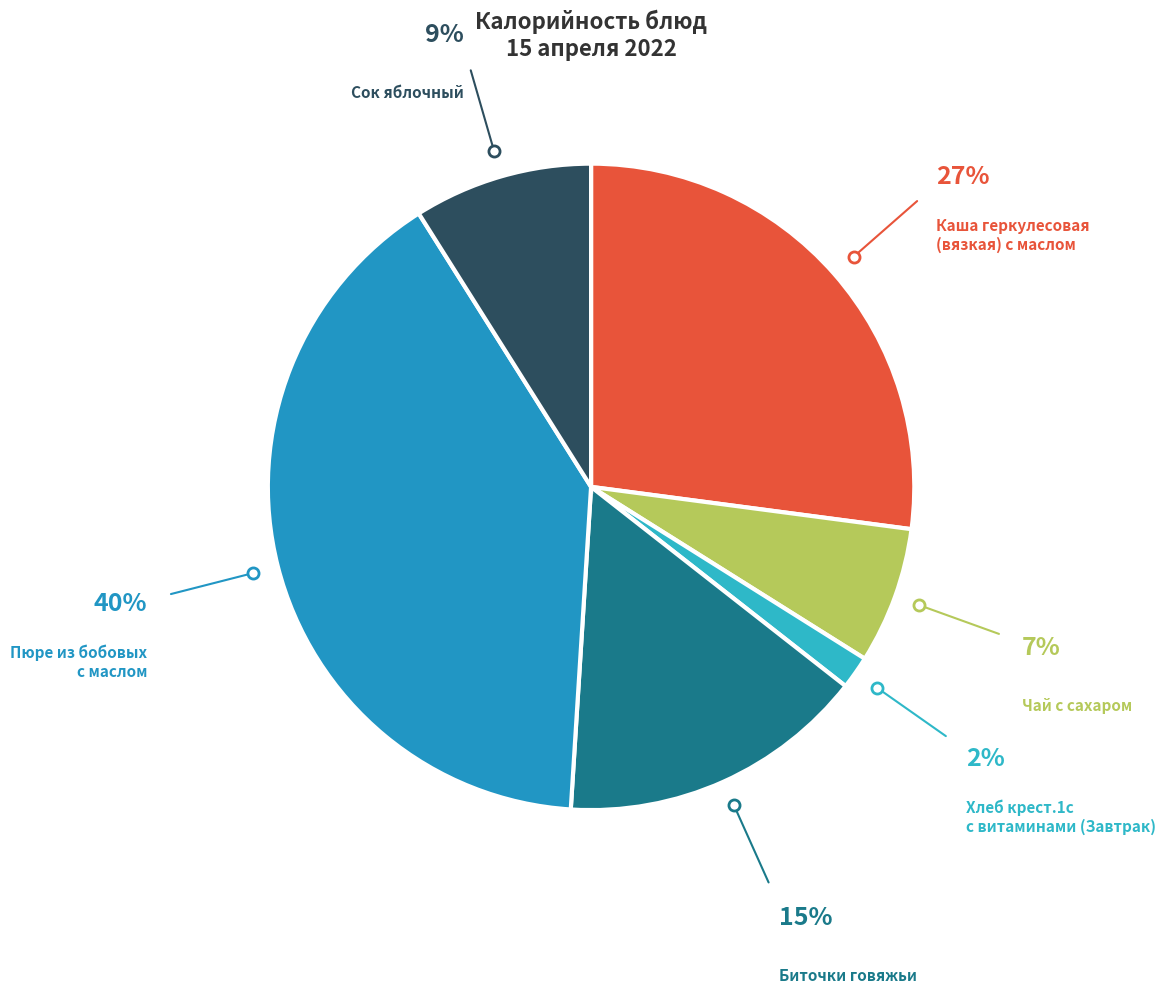

Count the number of slices in the pie.

6